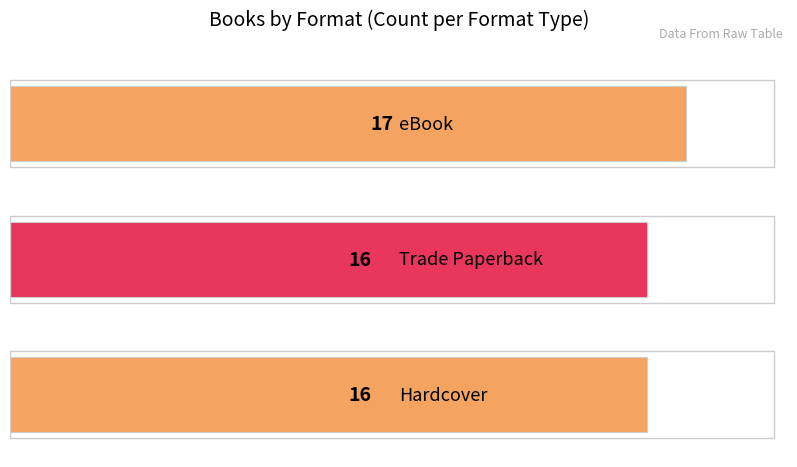

Count the values in the range 16 to 17.

3